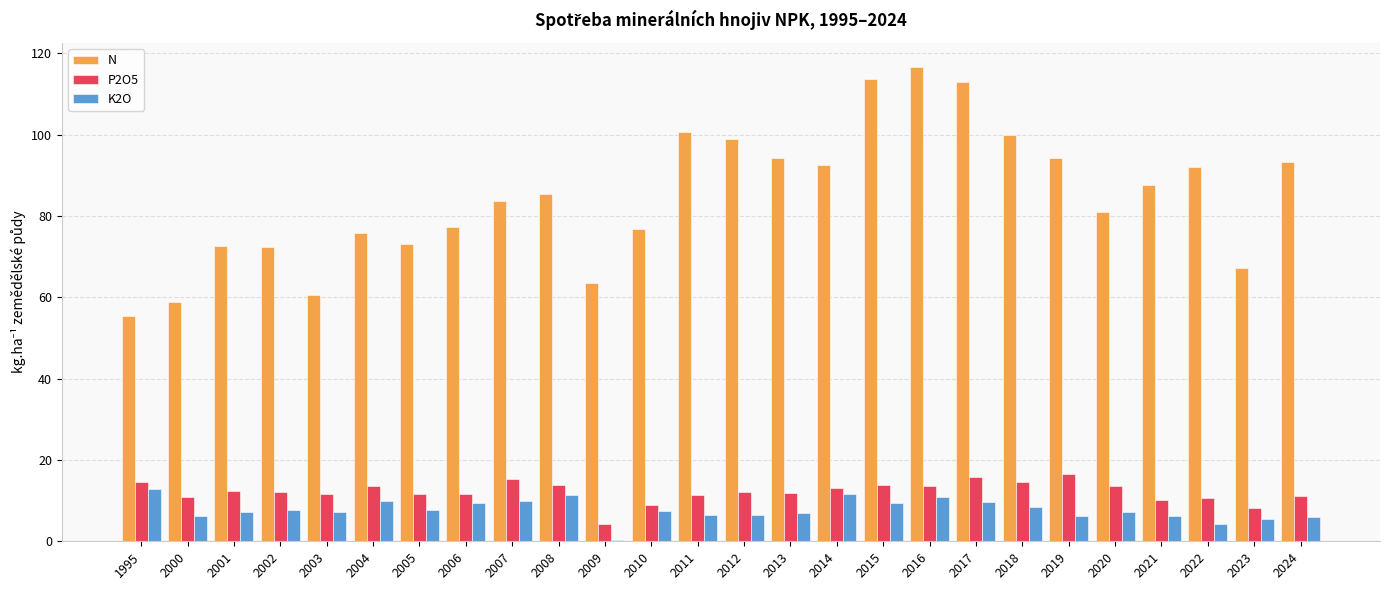

Which series has the largest total across all categories?

N